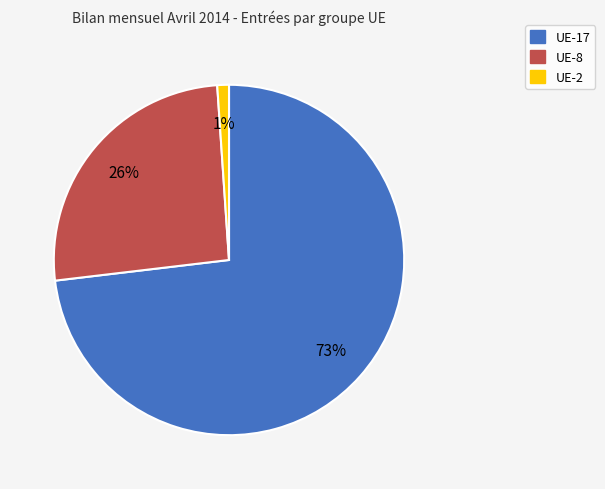

What is the ratio of the value at UE-8 to the value at UE-17?

0.4